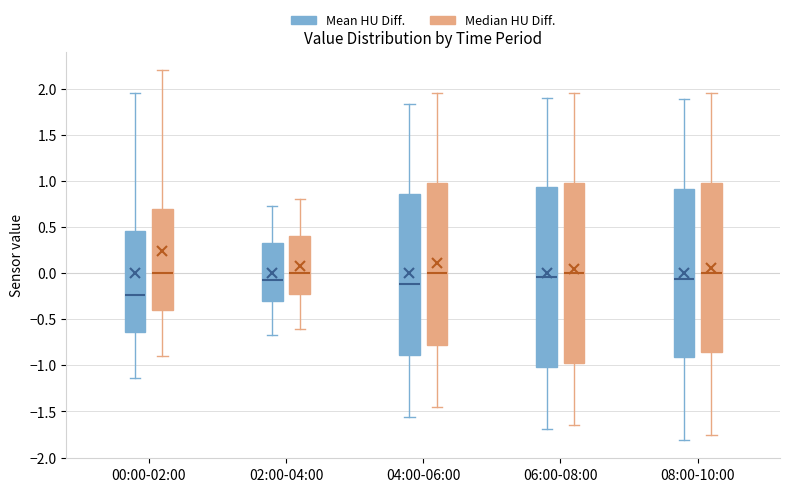

Reading left to right, transcribe this box plot: for each box, give where its median line is, the range the box spans, and where its two whiskers end, as read against the y-axis. The values are not printed on the chart, so give them approximately, as read against the axis.

00:00-02:00 (Mean HU Diff.): median -0.25, box -0.65 to 0.45, whiskers -1.15 to 1.95
00:00-02:00 (Median HU Diff.): median 0.00, box -0.40 to 0.70, whiskers -0.90 to 2.20
02:00-04:00 (Mean HU Diff.): median -0.05, box -0.30 to 0.35, whiskers -0.65 to 0.75
02:00-04:00 (Median HU Diff.): median 0.00, box -0.20 to 0.40, whiskers -0.60 to 0.80
04:00-06:00 (Mean HU Diff.): median -0.10, box -0.90 to 0.85, whiskers -1.55 to 1.85
04:00-06:00 (Median HU Diff.): median 0.00, box -0.75 to 1.00, whiskers -1.45 to 1.95
06:00-08:00 (Mean HU Diff.): median -0.05, box -1.00 to 0.95, whiskers -1.70 to 1.90
06:00-08:00 (Median HU Diff.): median 0.00, box -0.95 to 1.00, whiskers -1.65 to 1.95
08:00-10:00 (Mean HU Diff.): median -0.05, box -0.90 to 0.90, whiskers -1.80 to 1.90
08:00-10:00 (Median HU Diff.): median 0.00, box -0.85 to 1.00, whiskers -1.75 to 1.95